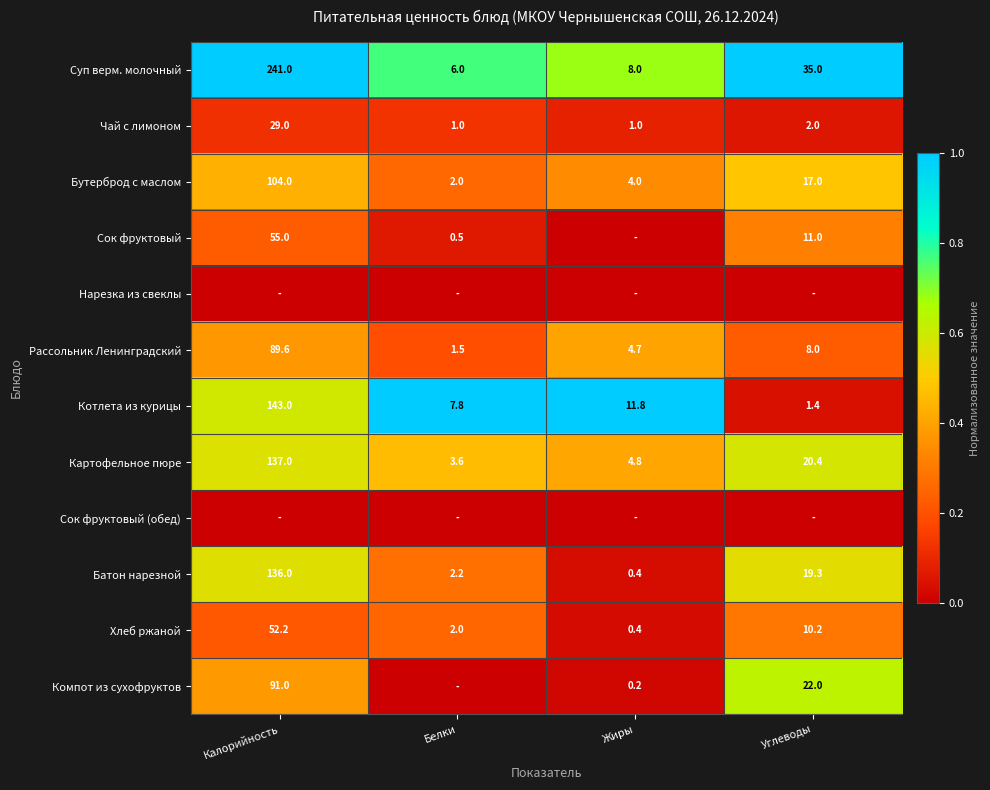

Where does the Суп верм. молочный series first go above 35?

Калорийность